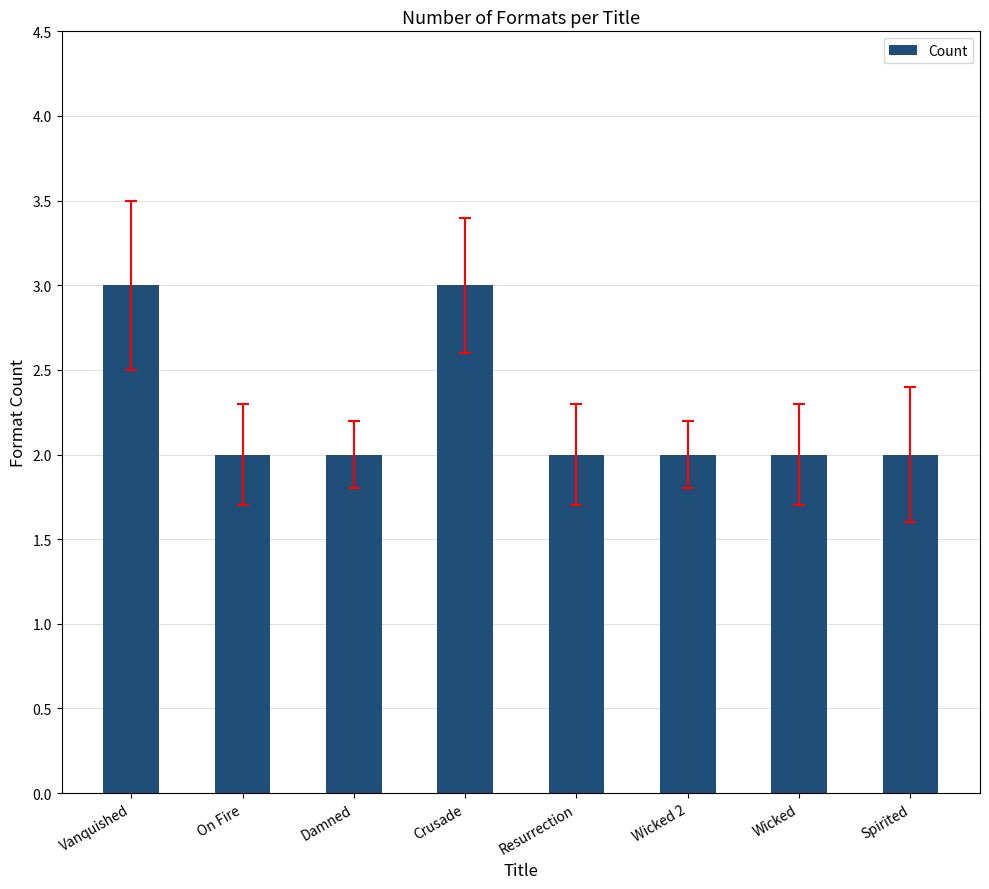

What is the value of the 2nd bar from the left?

2